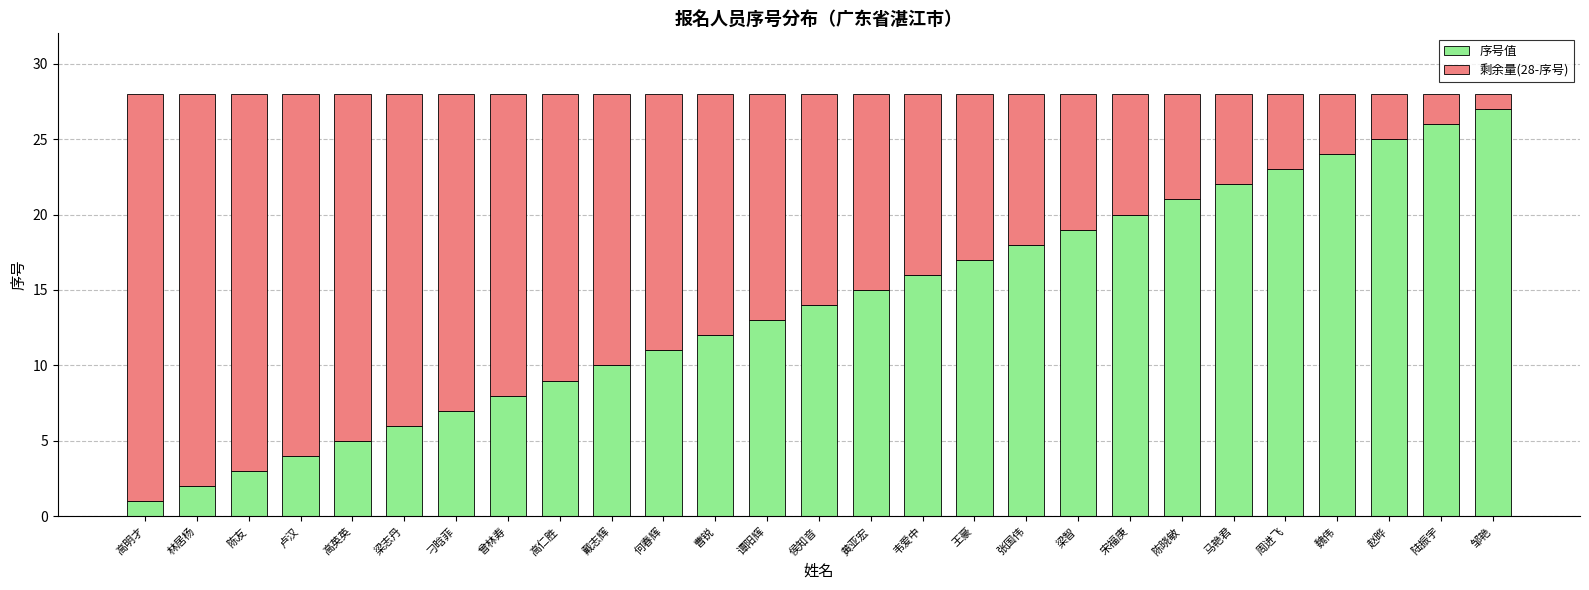

Does the chart contain stacked bars?

Yes